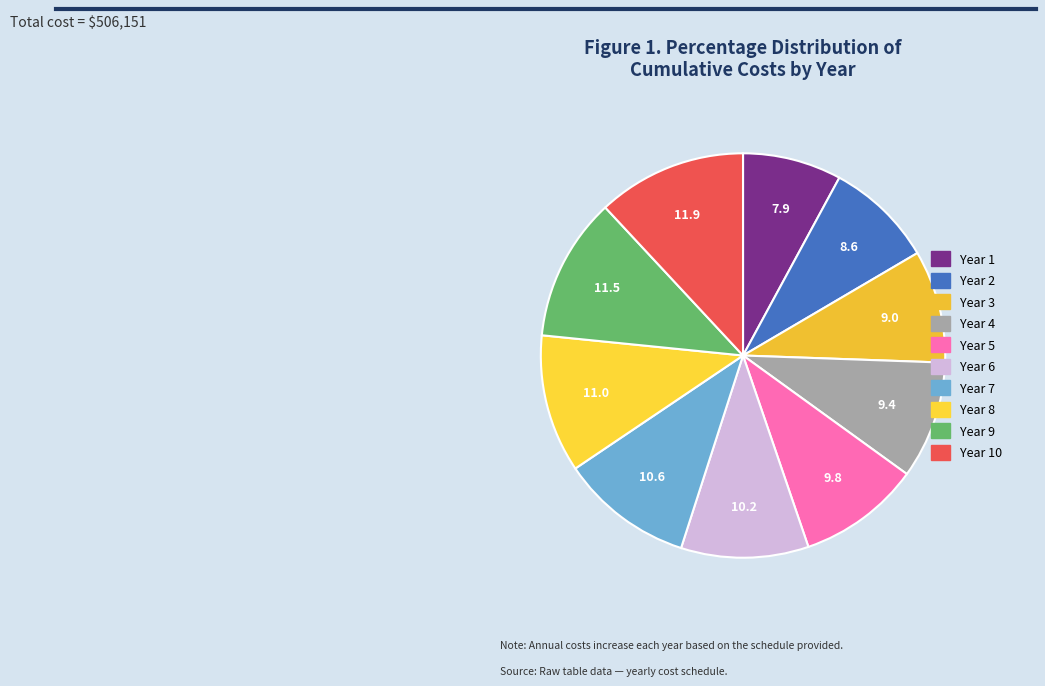

How many slices are in this pie chart?

10